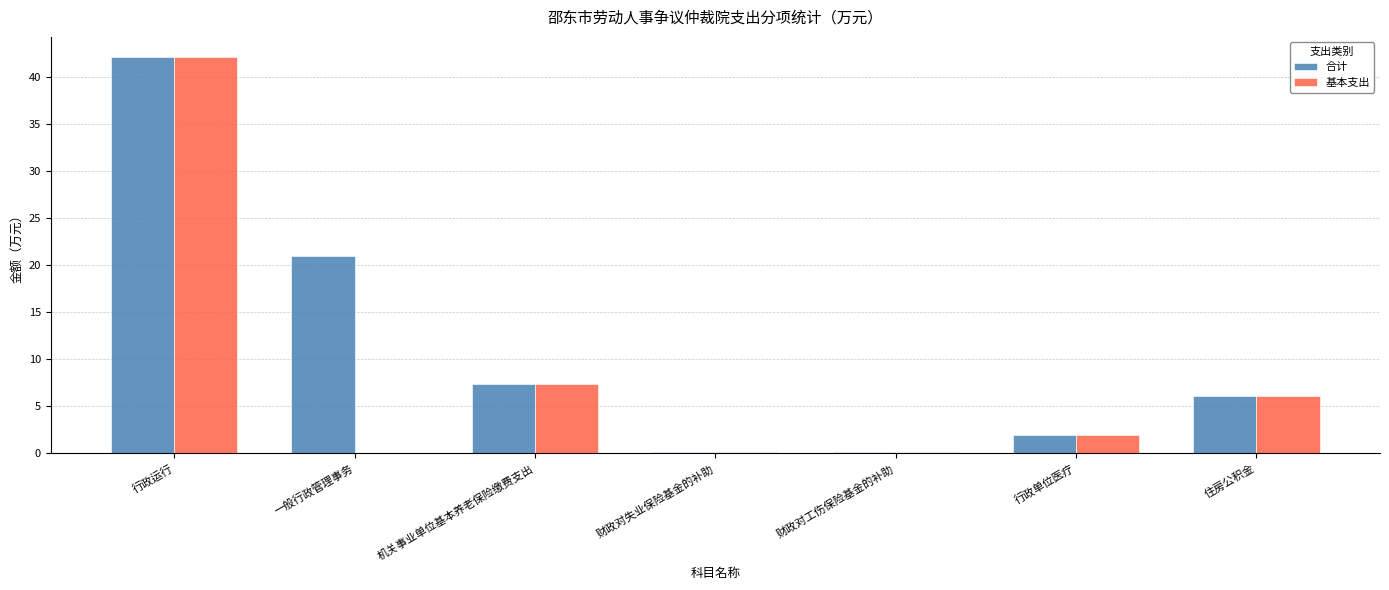

Which series has the largest total across all categories?

合计